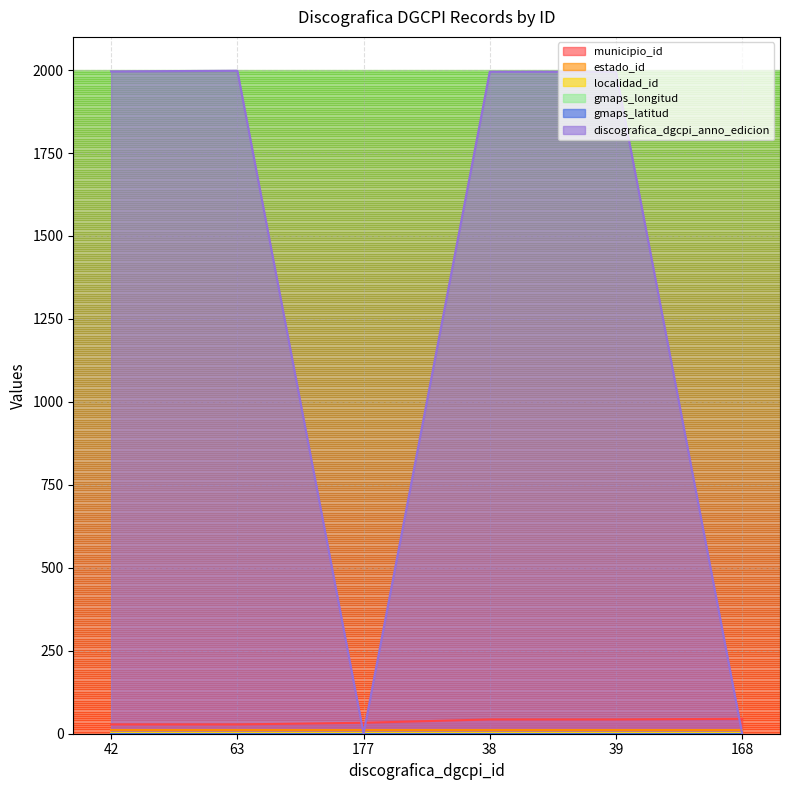

What is the total value across all series at 177?

45